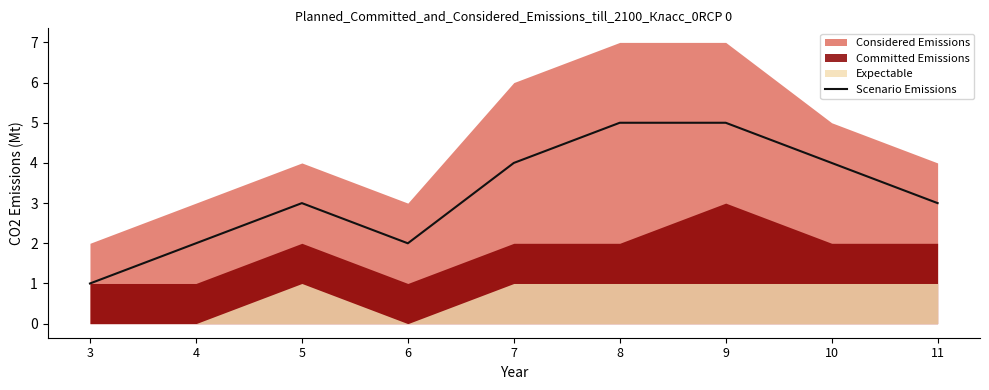

The chart shows a value of 7 at 8. True or false?

False